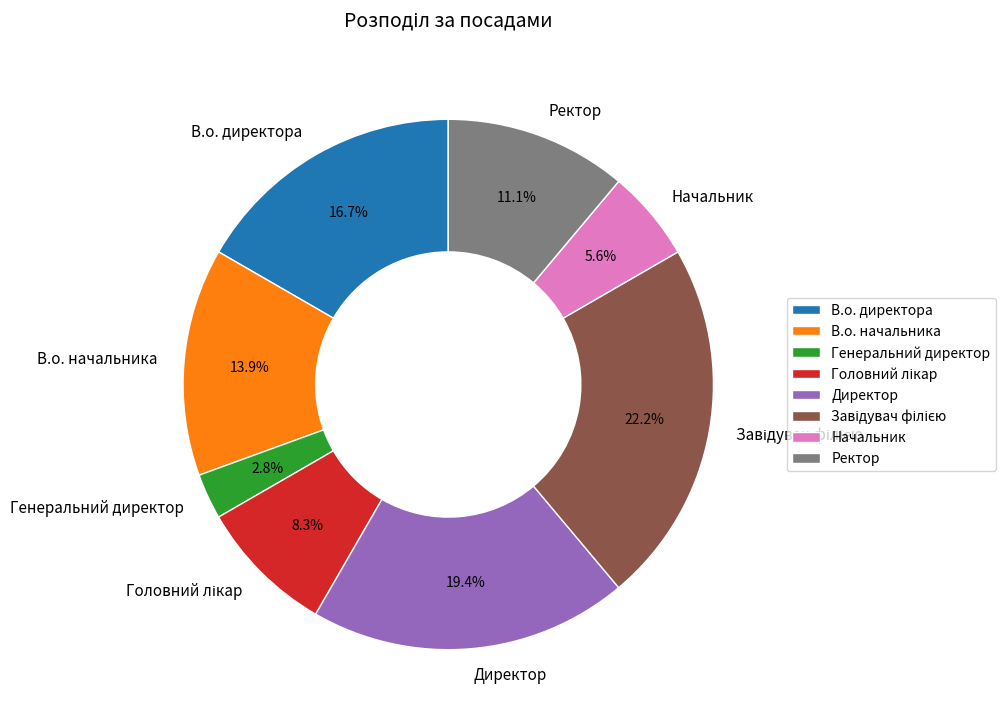

How many segments does this pie chart have?

8